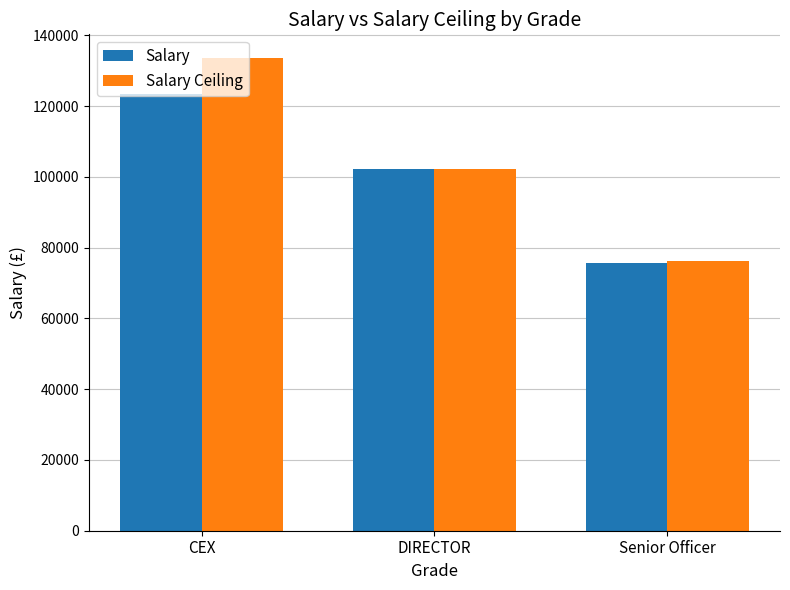

What is the difference between the Salary values at Senior Officer and DIRECTOR?

26428.4